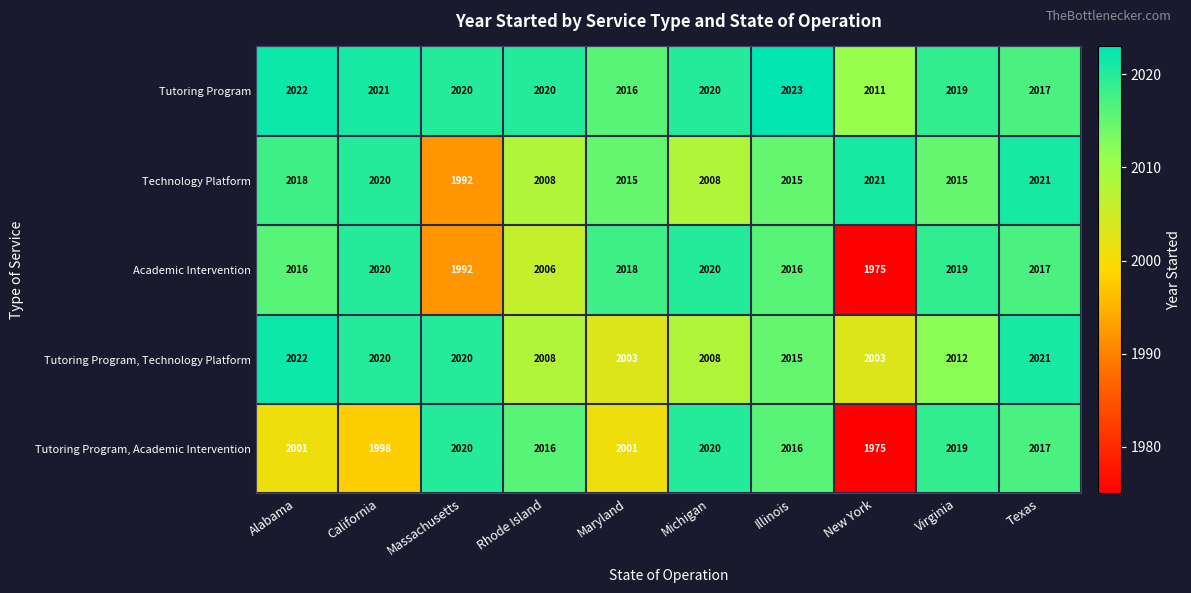

Which label corresponds to the largest value in the chart?

Illinois